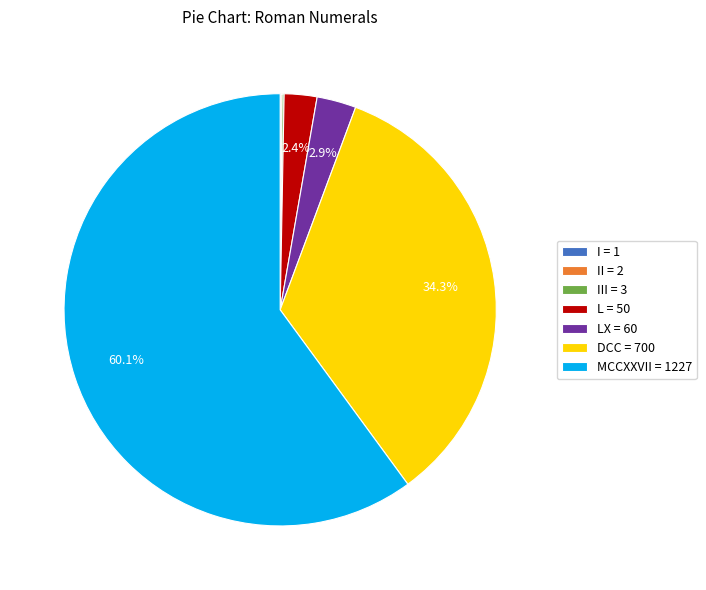

To the nearest percent, what is the average slice percentage?

14%